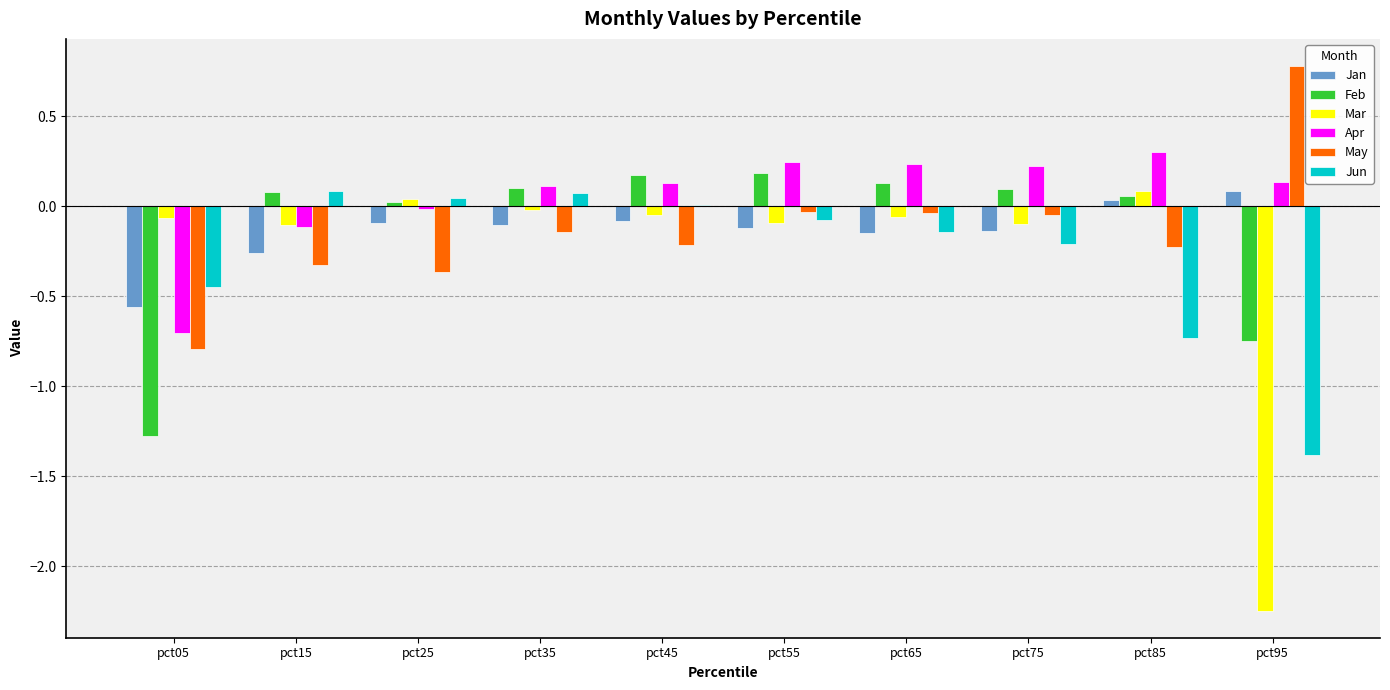

Is the value of May at pct15 greater than the value of Feb at pct15?

No